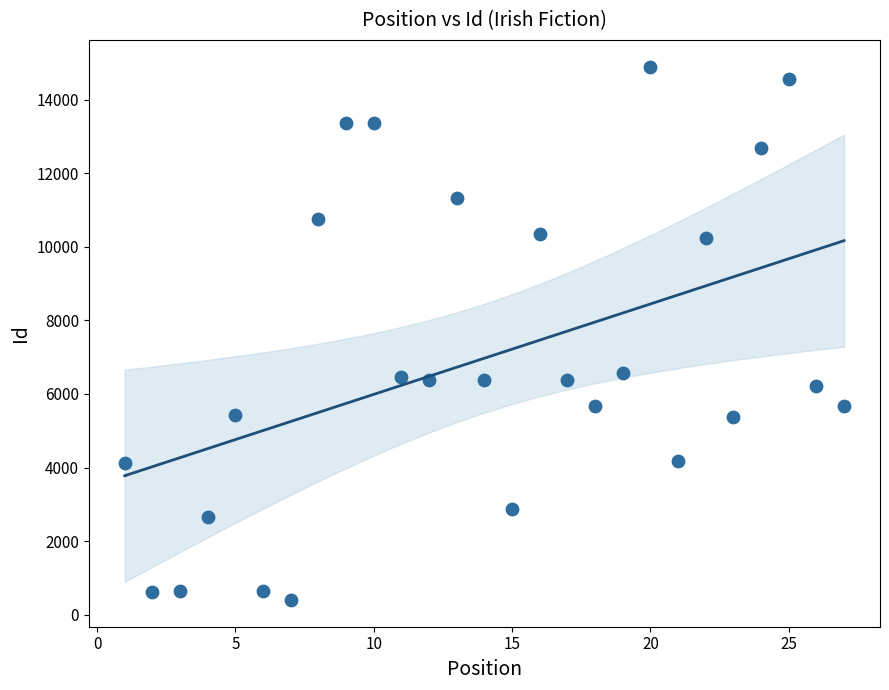

What is the range of X values (max minus min)?

26